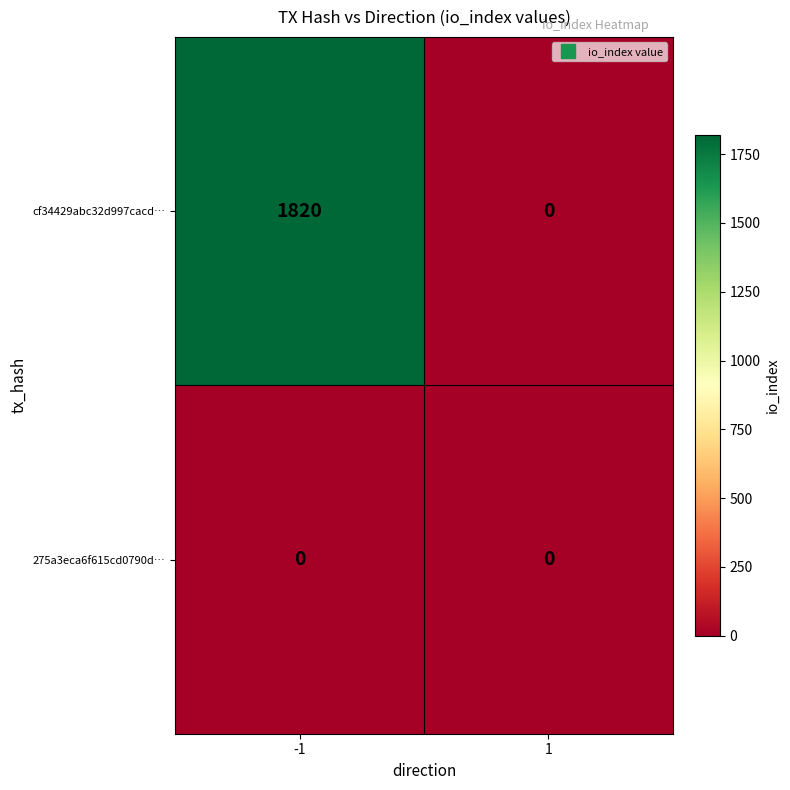

Which series has the largest total across all categories?

cf34429abc32d997cacd…